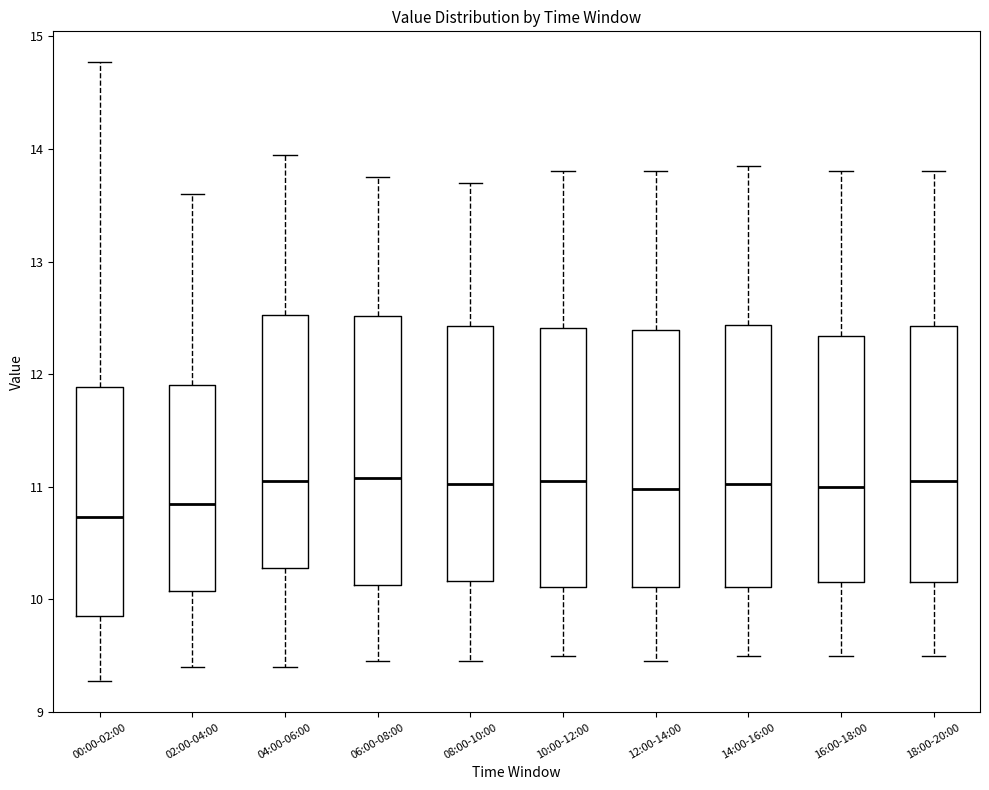

Where does the lower whisker of the box for 00:00-02:00 end on the y-axis? The values are not printed on the chart, so give them approximately, as read against the axis.

9.3